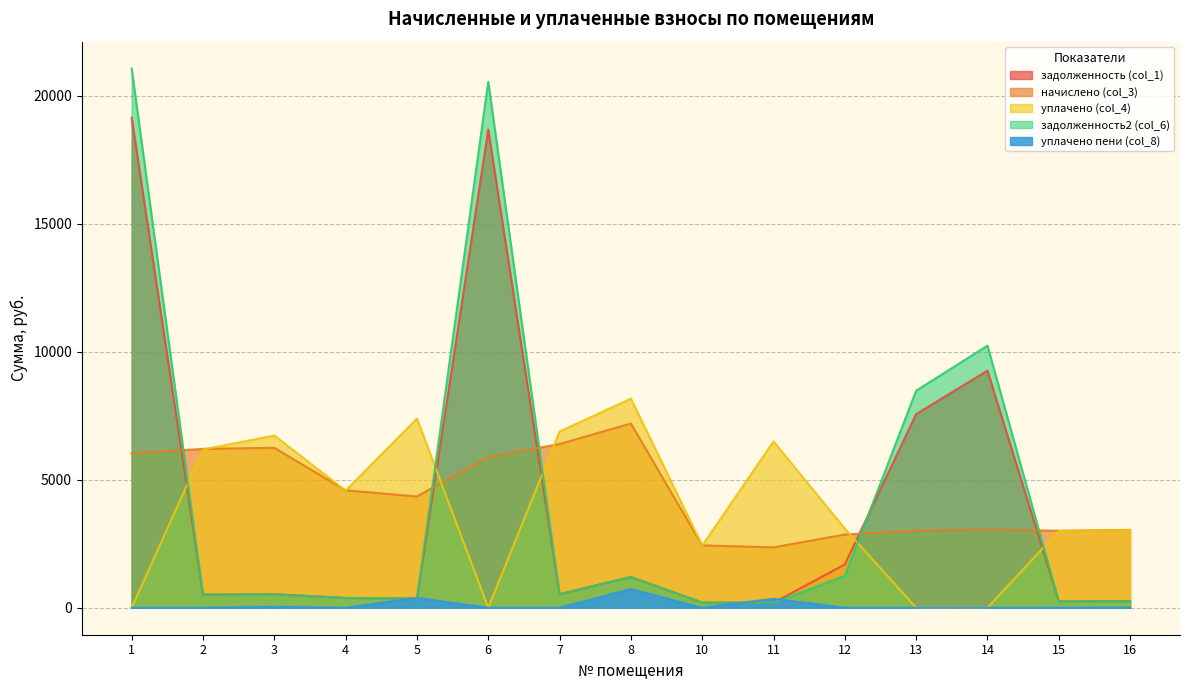

What is the value of the уплачено (col_4) point at the 11th from the left?

3089.0